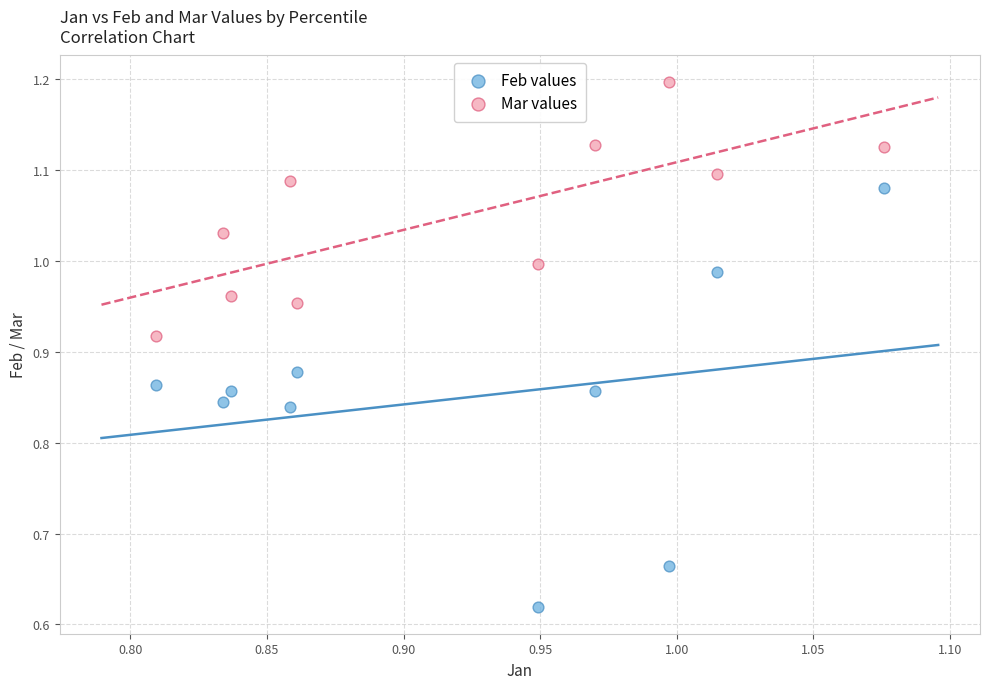

Across all data points, what is the range of X values (max minus min)?

0.3